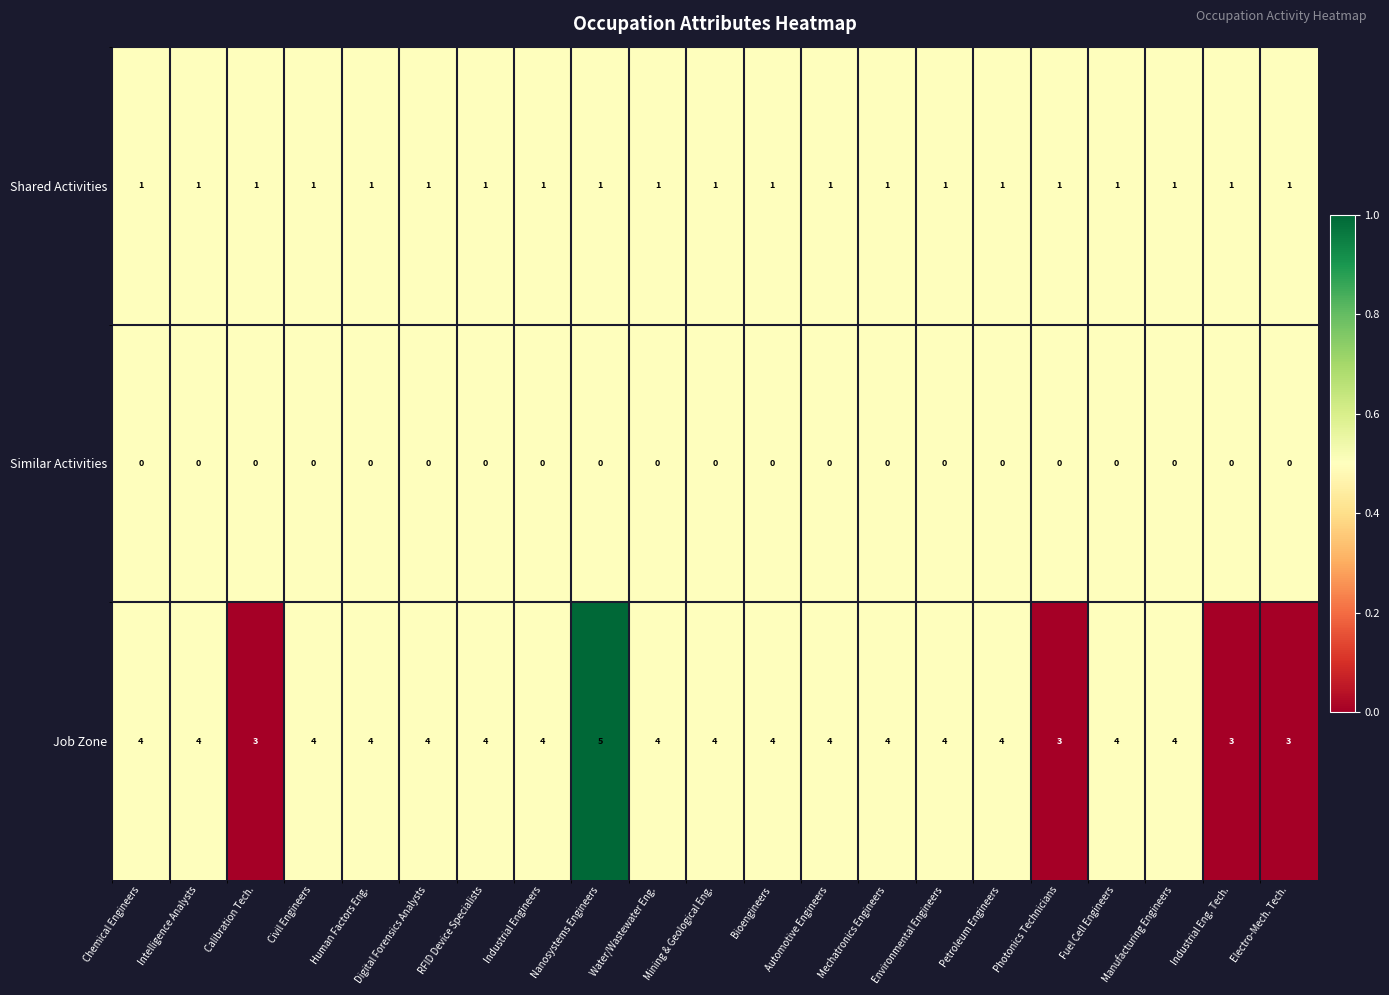

Which series has the largest range (max minus min)?

Job Zone